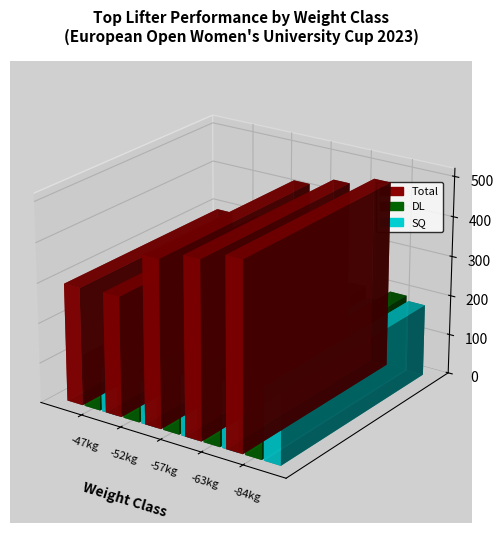

What is the sum of all Total values?

1923.0